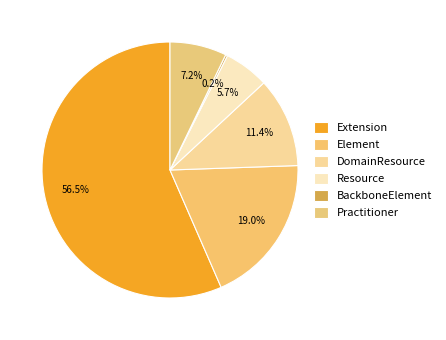

Count the number of slices in the pie.

6